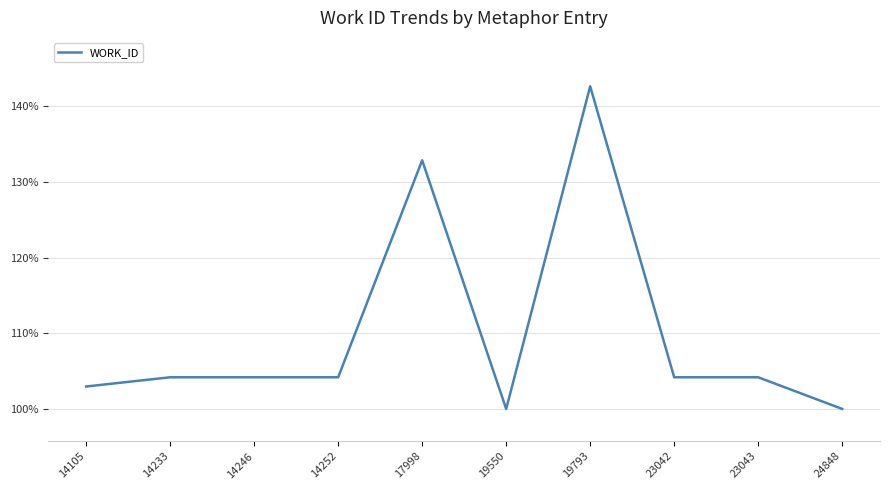

Read the value at 14105.

103.0